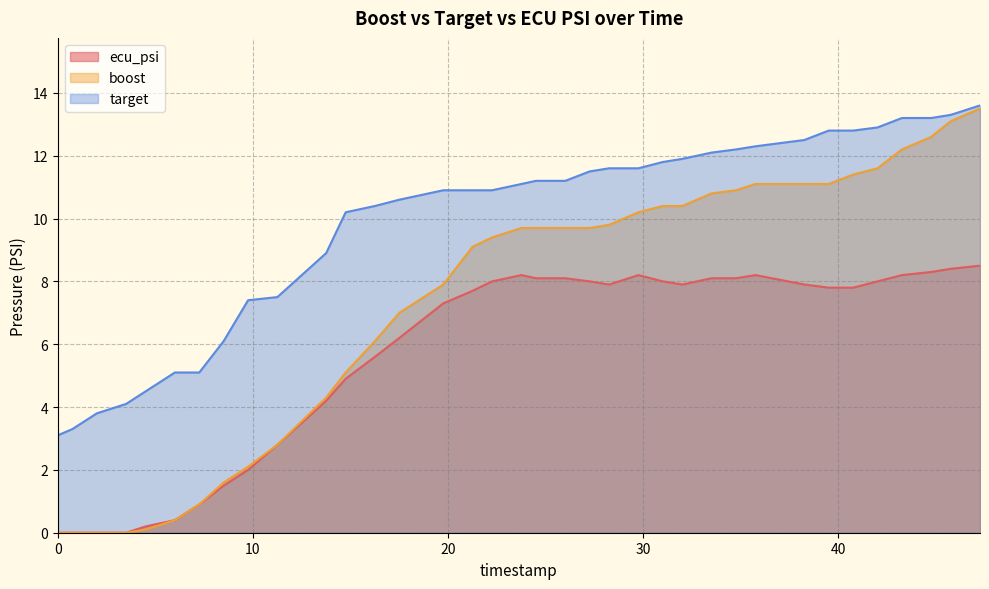

The boost series shows 16.6 at 42.0. True or false?

False